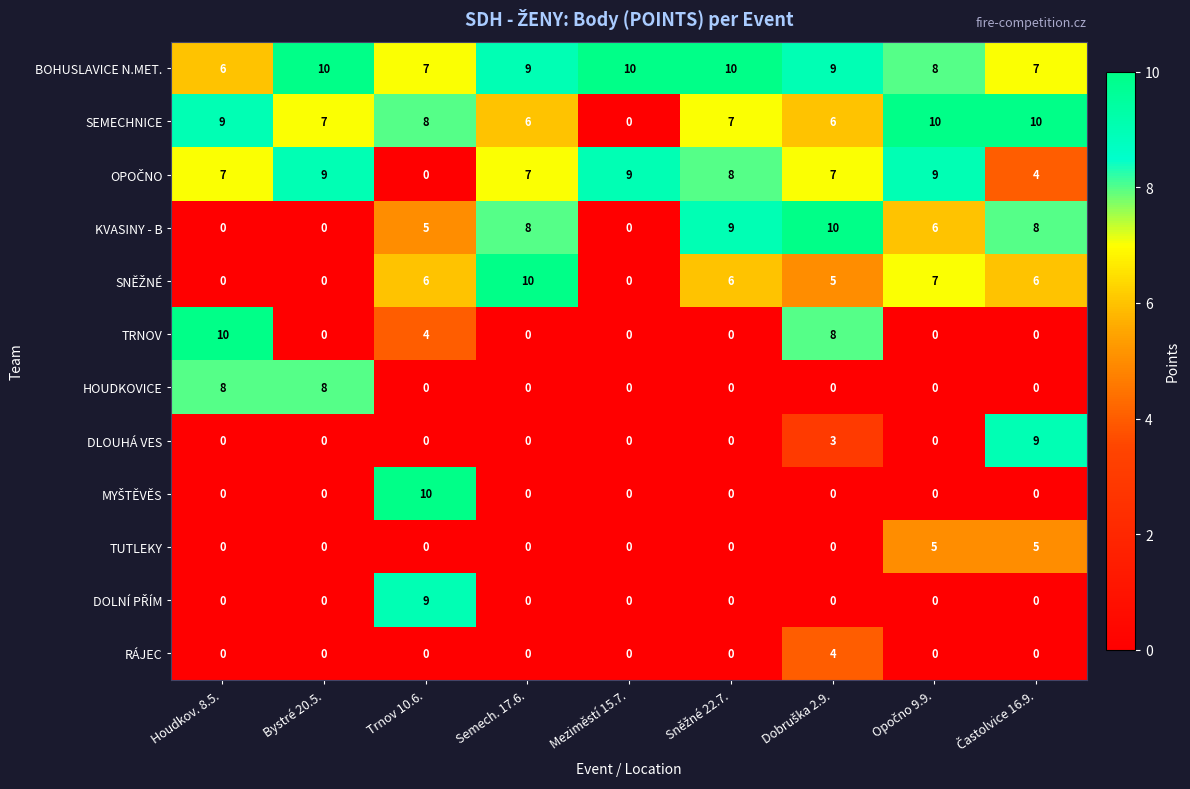

At how many categories does at least one series exceed 1?

9